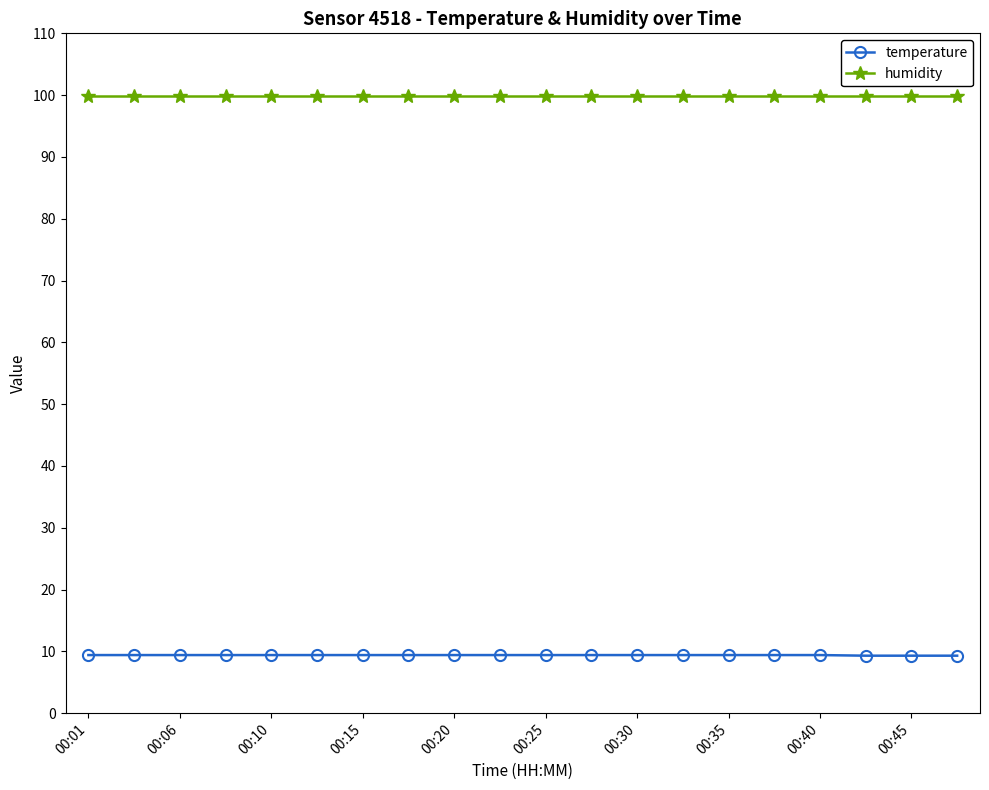

What is the lowest value of the temperature series?

9.3